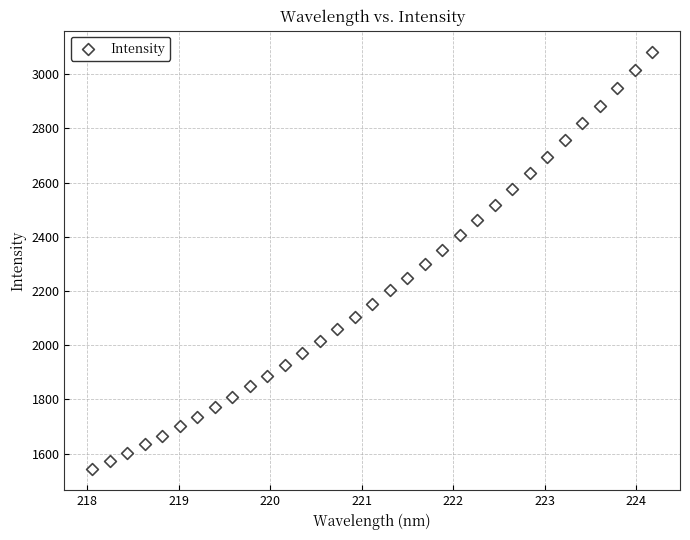

What is the range of X values (max minus min)?

6.1